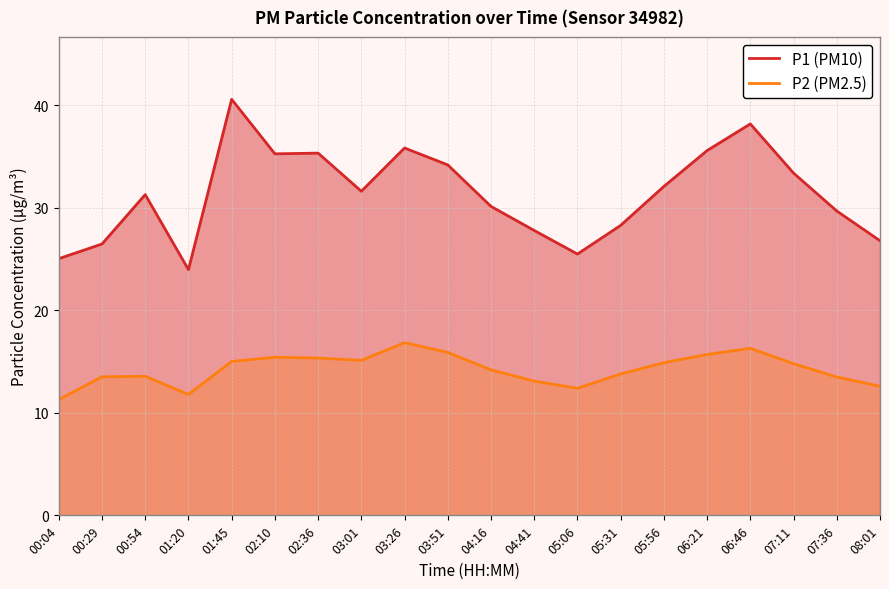

What is the label of the 12th point from the right?

03:26